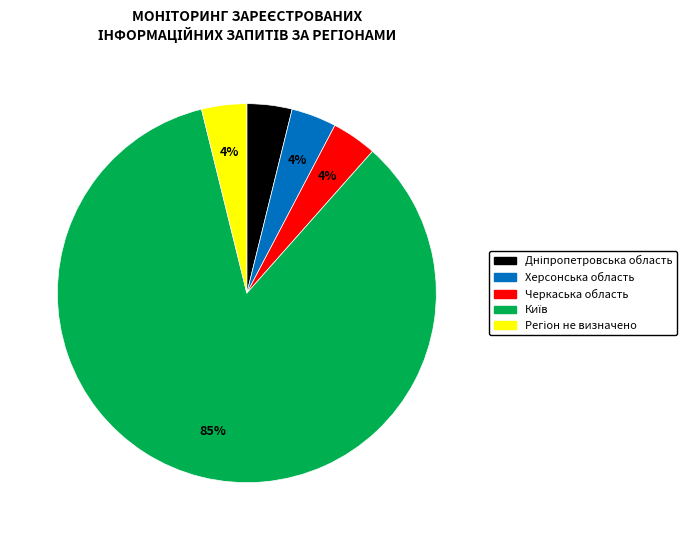

To the nearest percent, what portion does Херсонська область represent?

4%